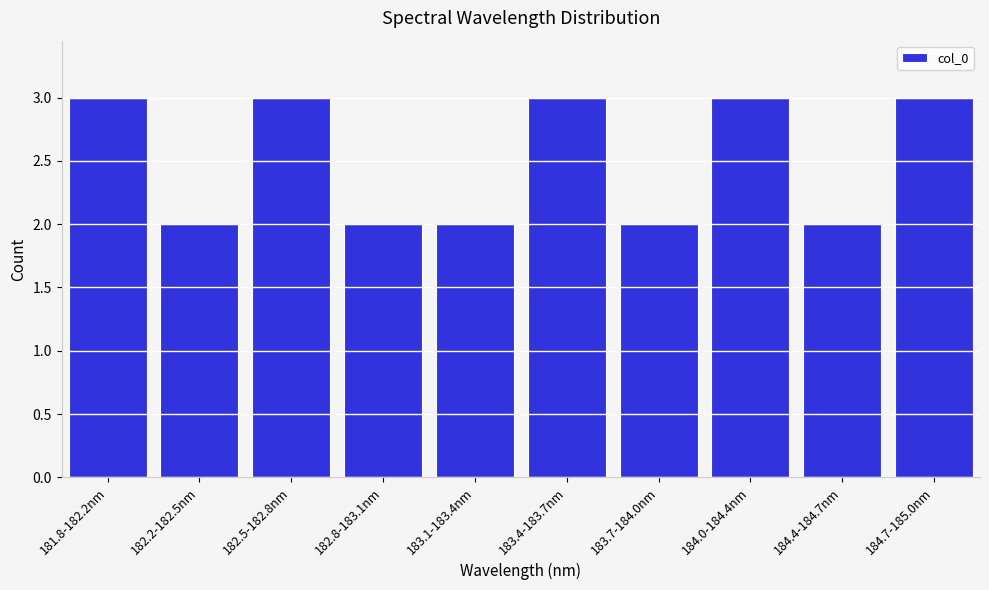

Reading left to right, extract all data points from this chart.

181.8-182.2nm=3	182.2-182.5nm=2	182.5-182.8nm=3	182.8-183.1nm=2	183.1-183.4nm=2	183.4-183.7nm=3	183.7-184.0nm=2	184.0-184.4nm=3	184.4-184.7nm=2	184.7-185.0nm=3